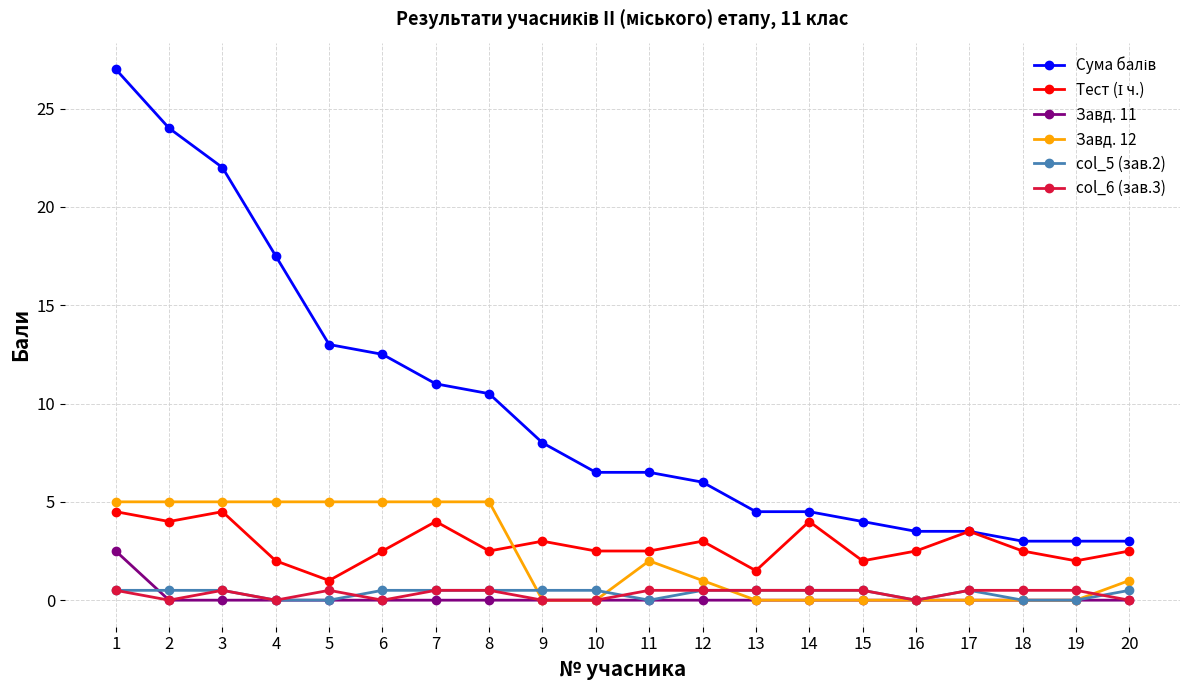

What is the difference between the second highest and minimum values in the Завд. 12 series?

5.0